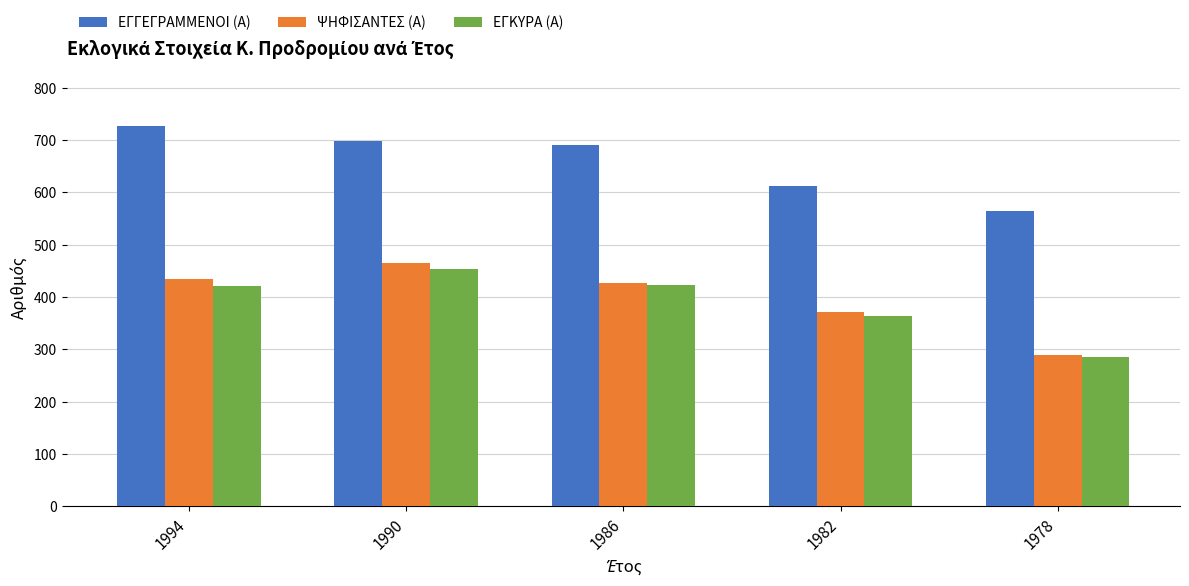

Between 1986 and 1982, which series saw the biggest shift?

ΕΓΓΕΓΡΑΜΜΕΝΟΙ (Α)